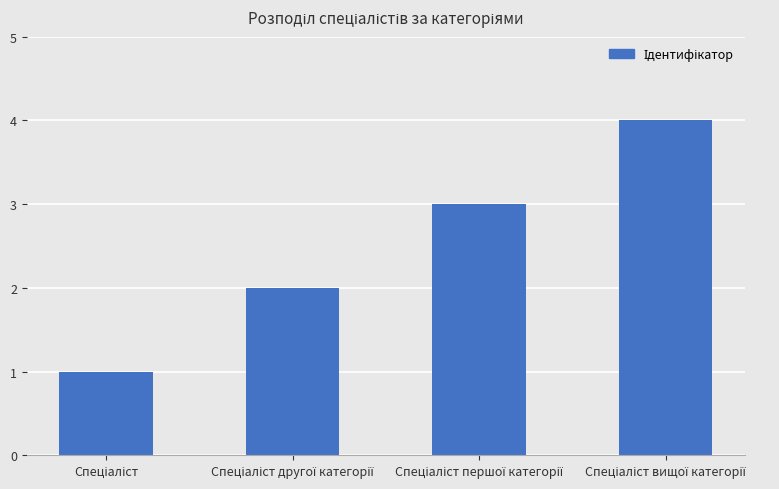

What is the difference between the maximum and minimum values?

3